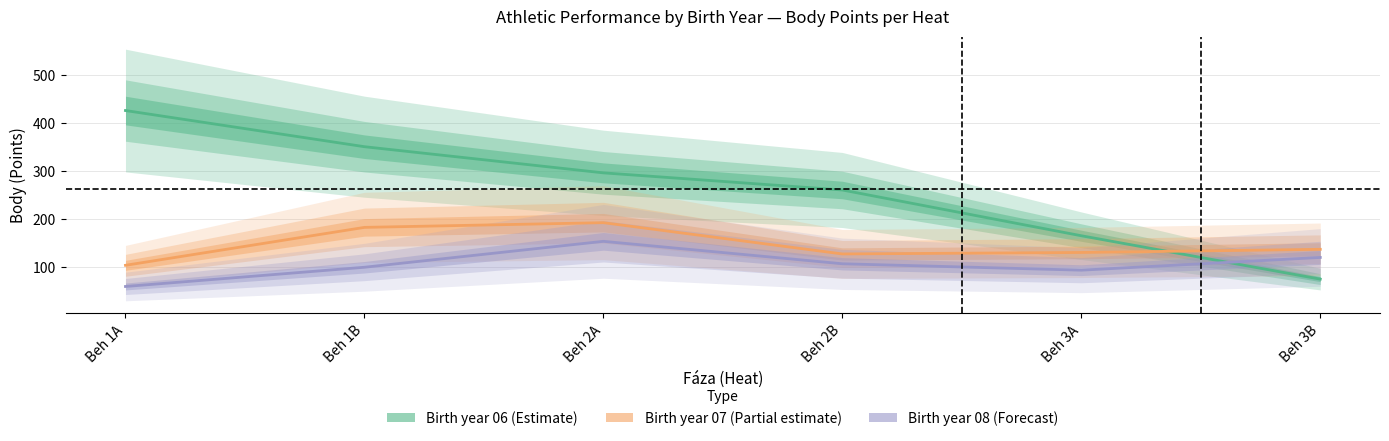

True or false: Birth year 08 (Forecast) and Birth year 06 (Estimate) cross at least once.

True